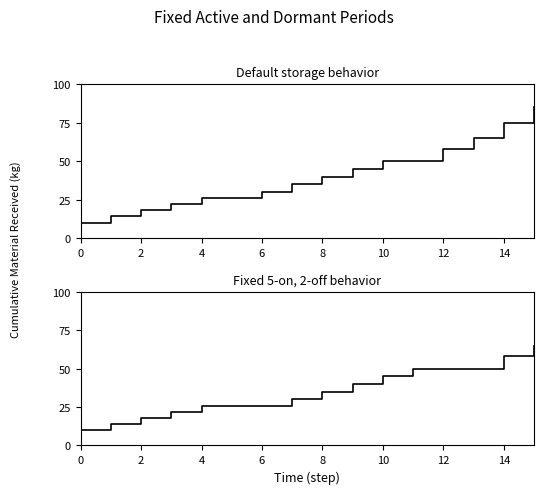

At which label is Default storage behavior closest to 47?

9